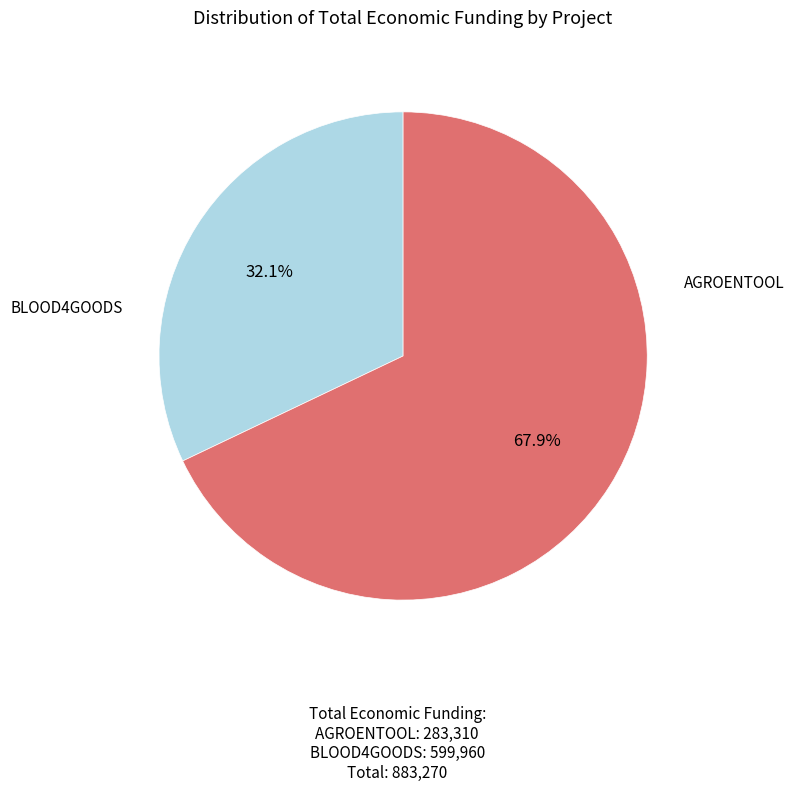

Is there any slice that represents more than half of the pie?

Yes